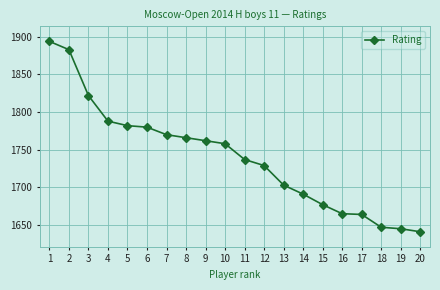

What is the value of the 15th point from the left?

1677